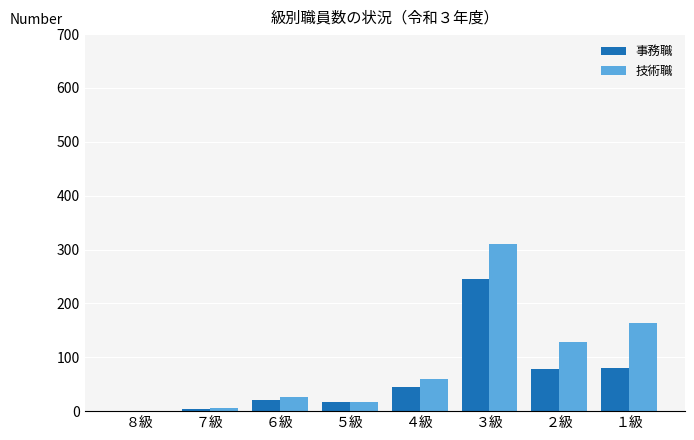

The value of 技術職 at ４級 is 15. True or false?

False